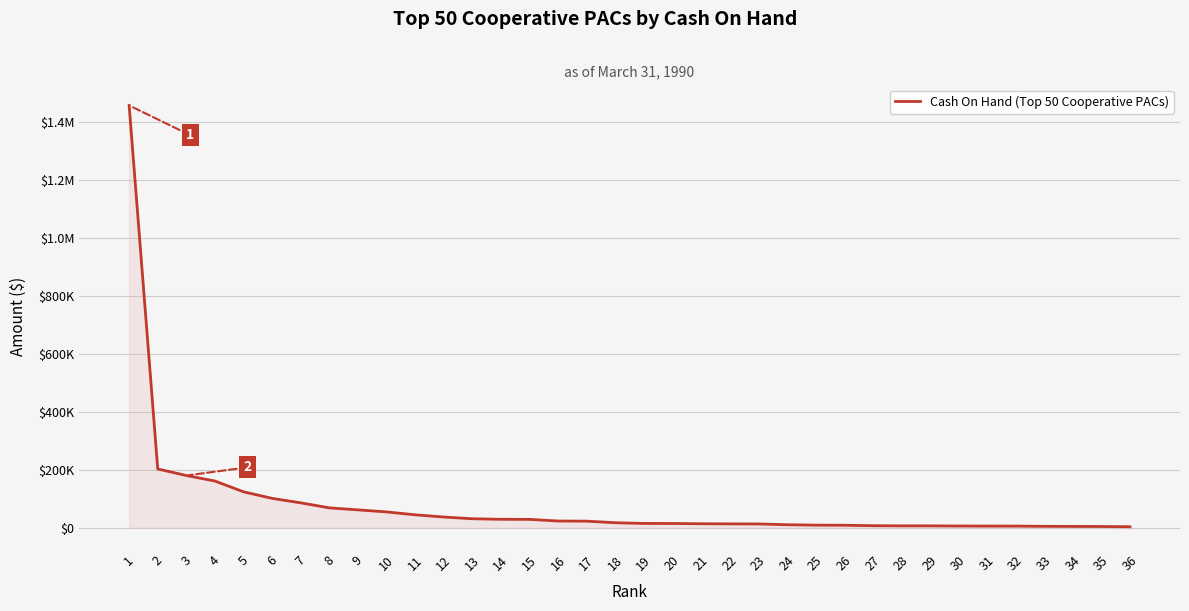

Reading left to right, list all the values displayed in this chart.

1455866	202895	180300	161276	124125	101528	86071	68821	61892	54775	44902	37222	31238	29400	29049	23469	22973	17528	15109	14910	14075	13539	13356	10672	9289	8890	7295	6788	6760	6296	6008	5936	5206	4846	4542	3758